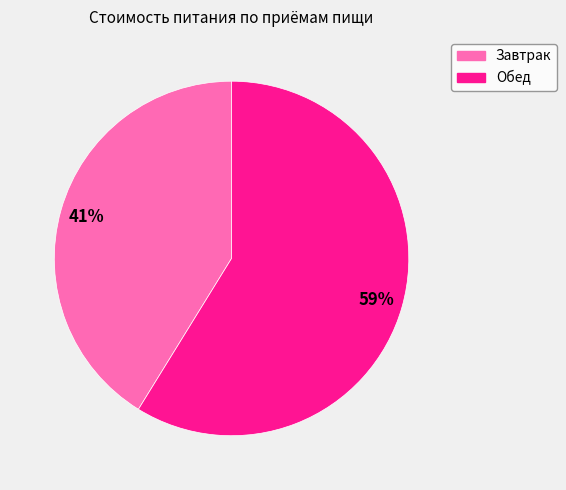

Which category has the smallest portion of the pie?

Завтрак